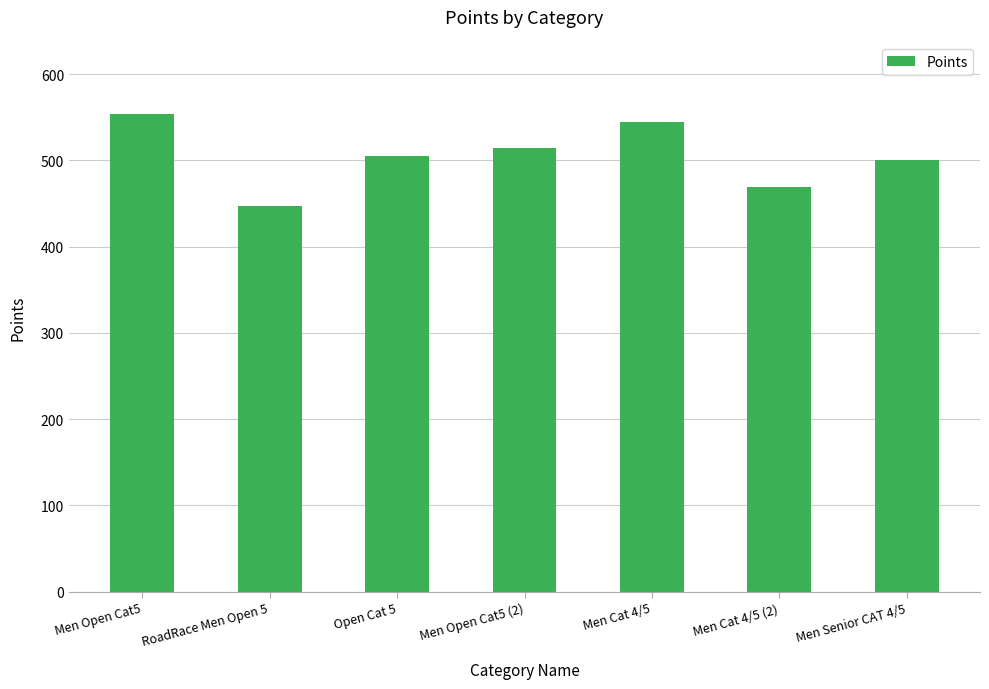

Reading left to right, what are all the values shown in this chart?

Men Open Cat5=553.6	RoadRace Men Open 5=447.1	Open Cat 5=504.7	Men Open Cat5 (2)=513.7	Men Cat 4/5=543.9	Men Cat 4/5 (2)=469.1	Men Senior CAT 4/5=500.0